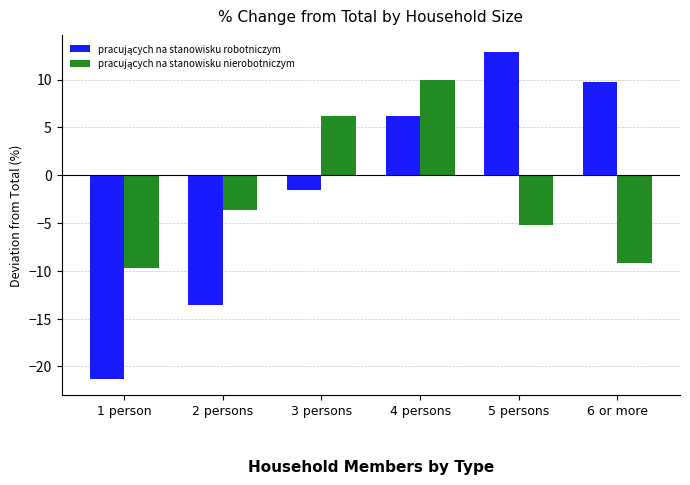

At which category is the sum across all series the highest?

4 persons